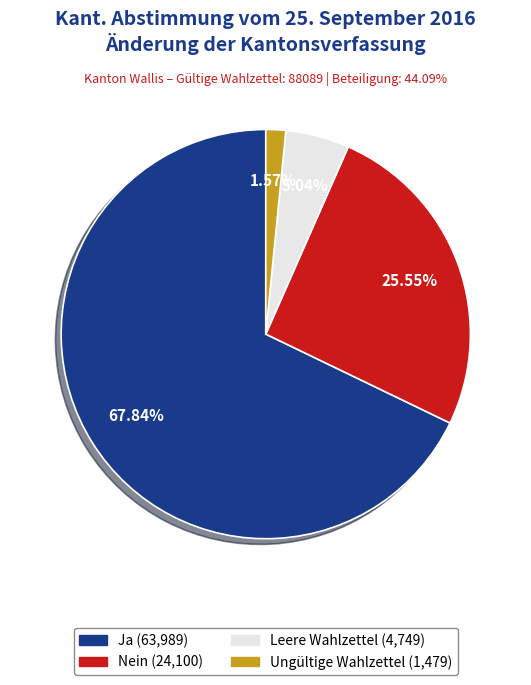

Combined, what portion of the pie is Ungültige Wahlzettel and Ja?

69.4%